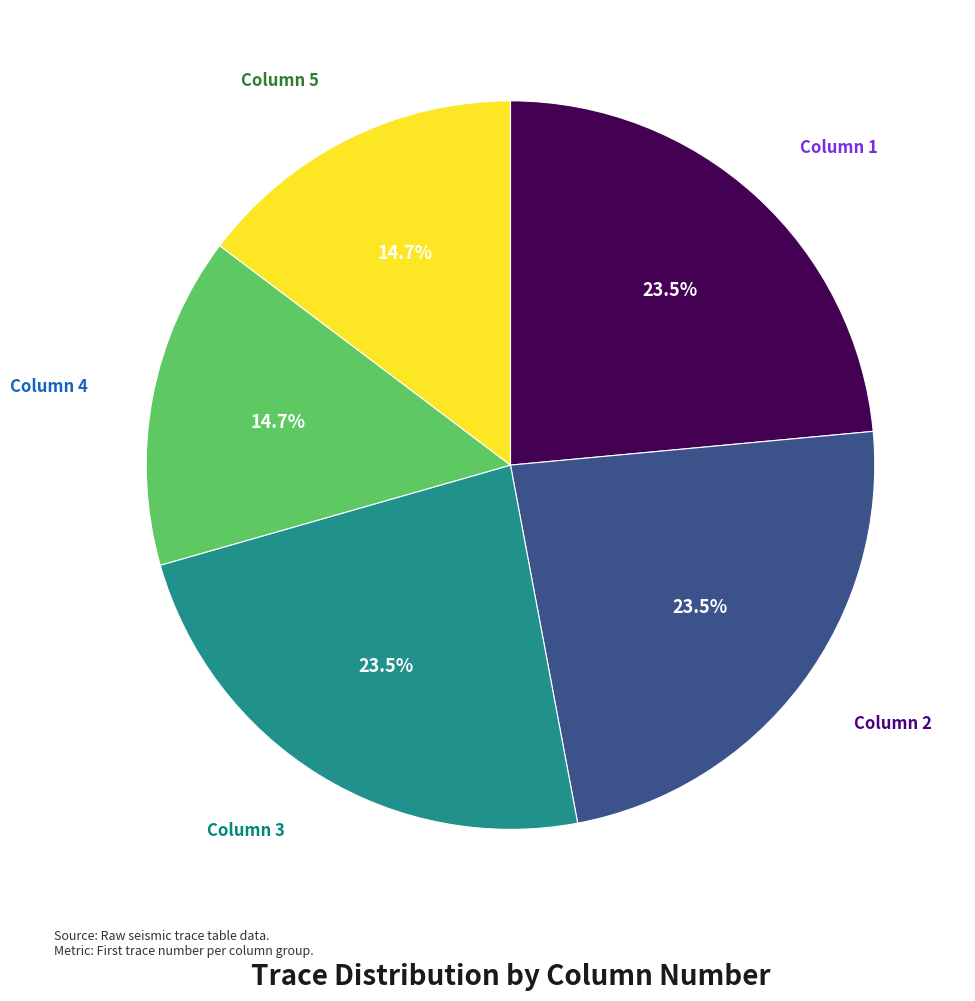

Is there a majority slice in this chart?

No